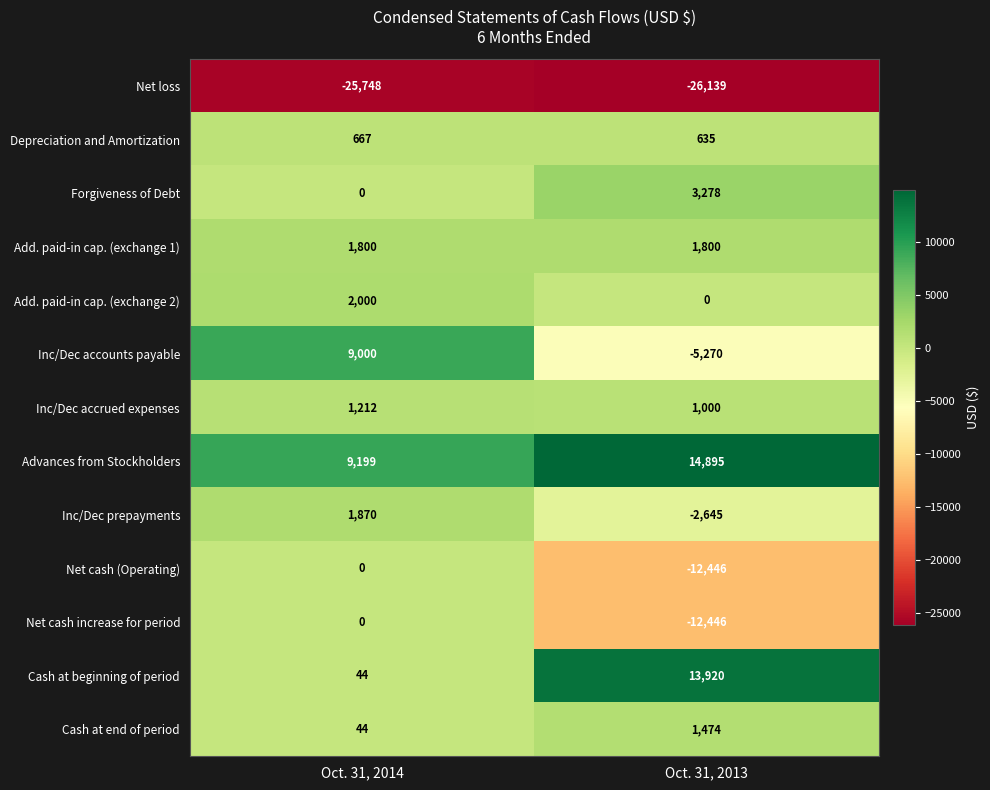

Which series has the largest range (max minus min)?

Inc/Dec accounts payable